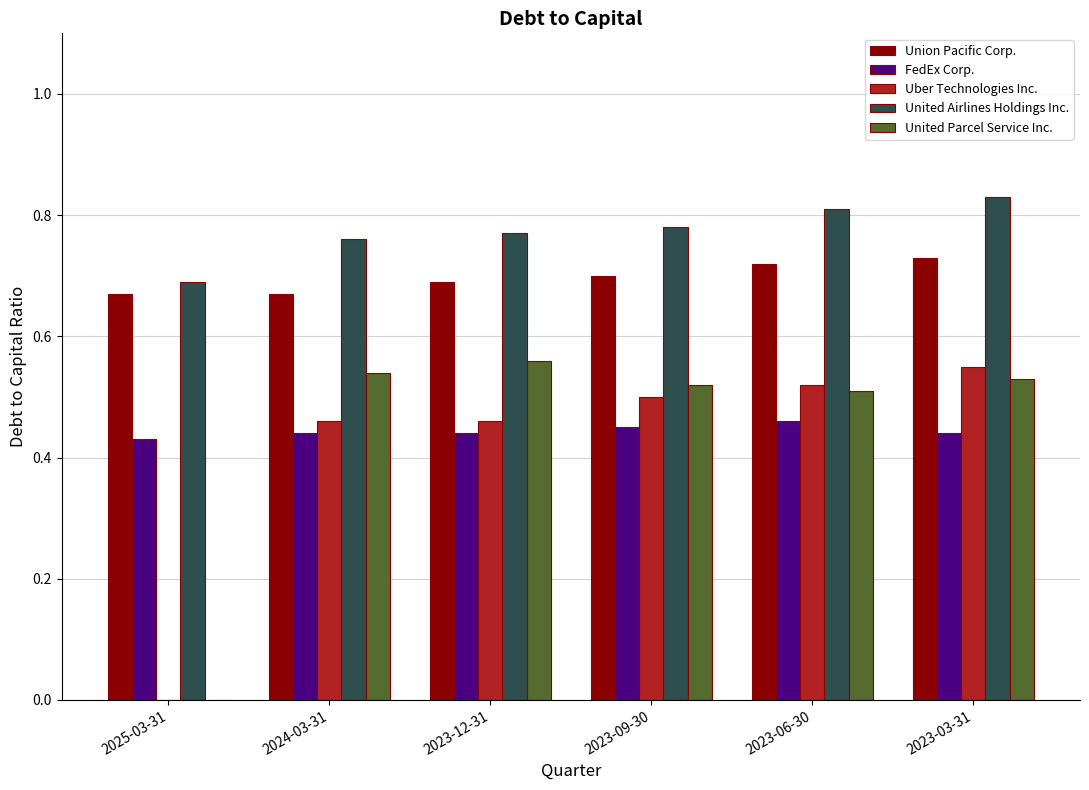

Are the bars horizontal?

No